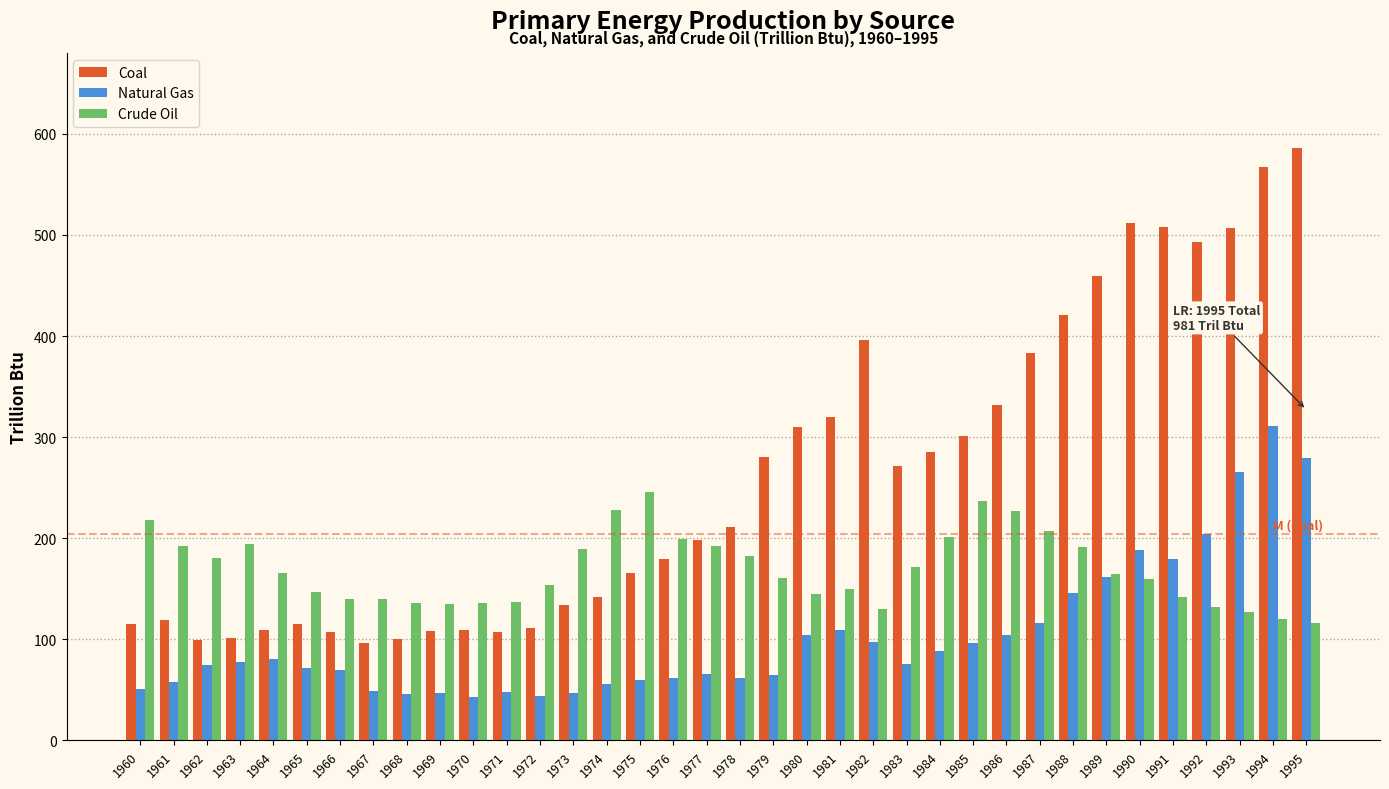

At which label does Natural Gas reach its peak?

1994